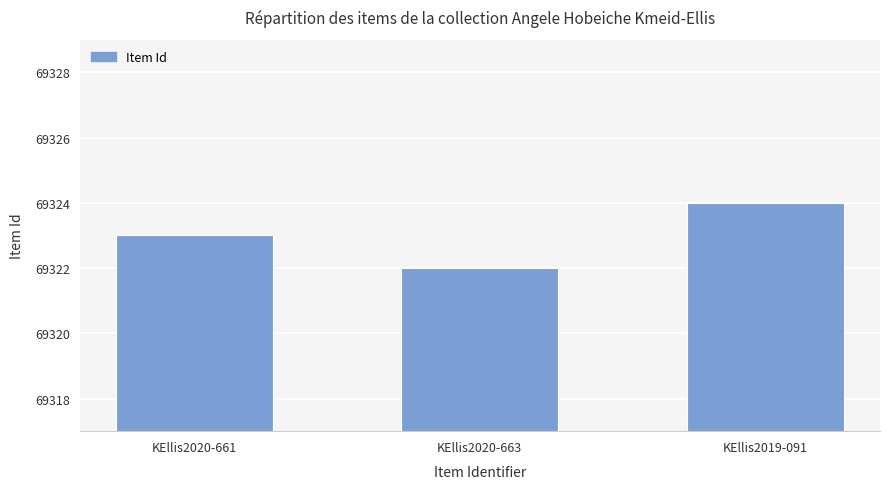

Reading left to right, transcribe all the data shown in this chart.

69323	69322	69324